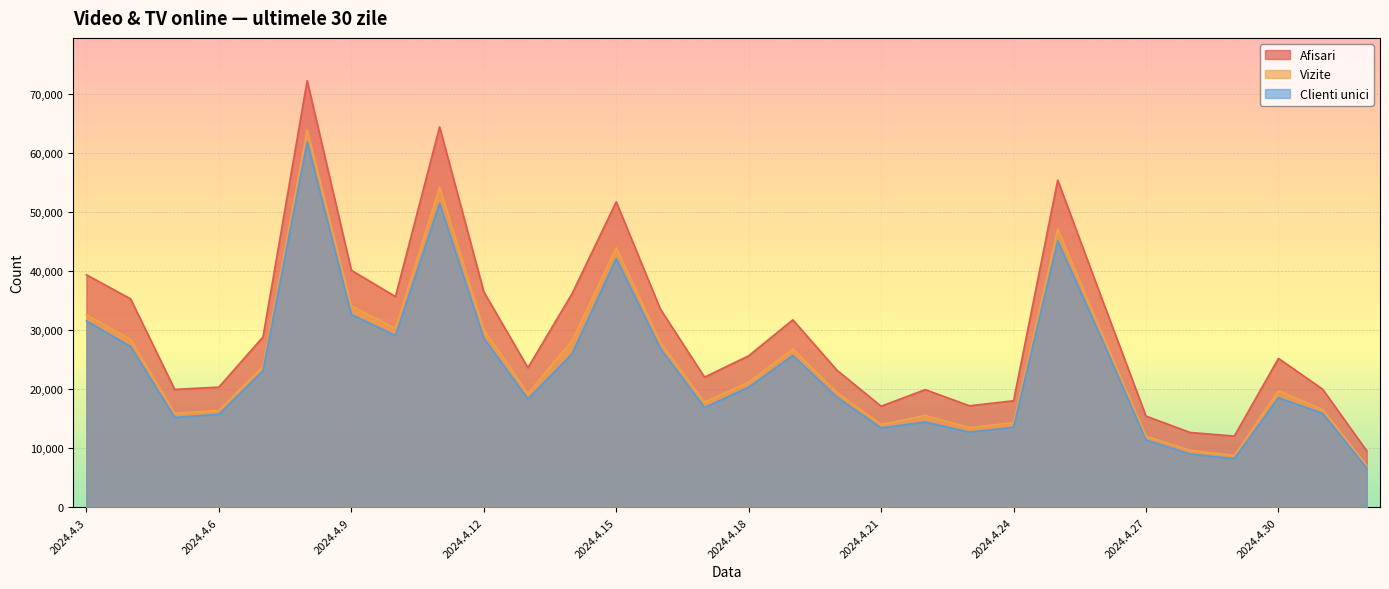

Rank the categories by Clienti unici value from lowest to highest.

2024.5.2, 2024.4.29, 2024.4.28, 2024.4.27, 2024.4.23, 2024.4.21, 2024.4.24, 2024.4.22, 2024.4.5, 2024.4.6, 2024.5.1, 2024.4.17, 2024.4.13, 2024.4.30, 2024.4.20, 2024.4.18, 2024.4.7, 2024.4.19, 2024.4.14, 2024.4.16, 2024.4.4, 2024.4.26, 2024.4.12, 2024.4.10, 2024.4.3, 2024.4.9, 2024.4.15, 2024.4.25, 2024.4.11, 2024.4.8